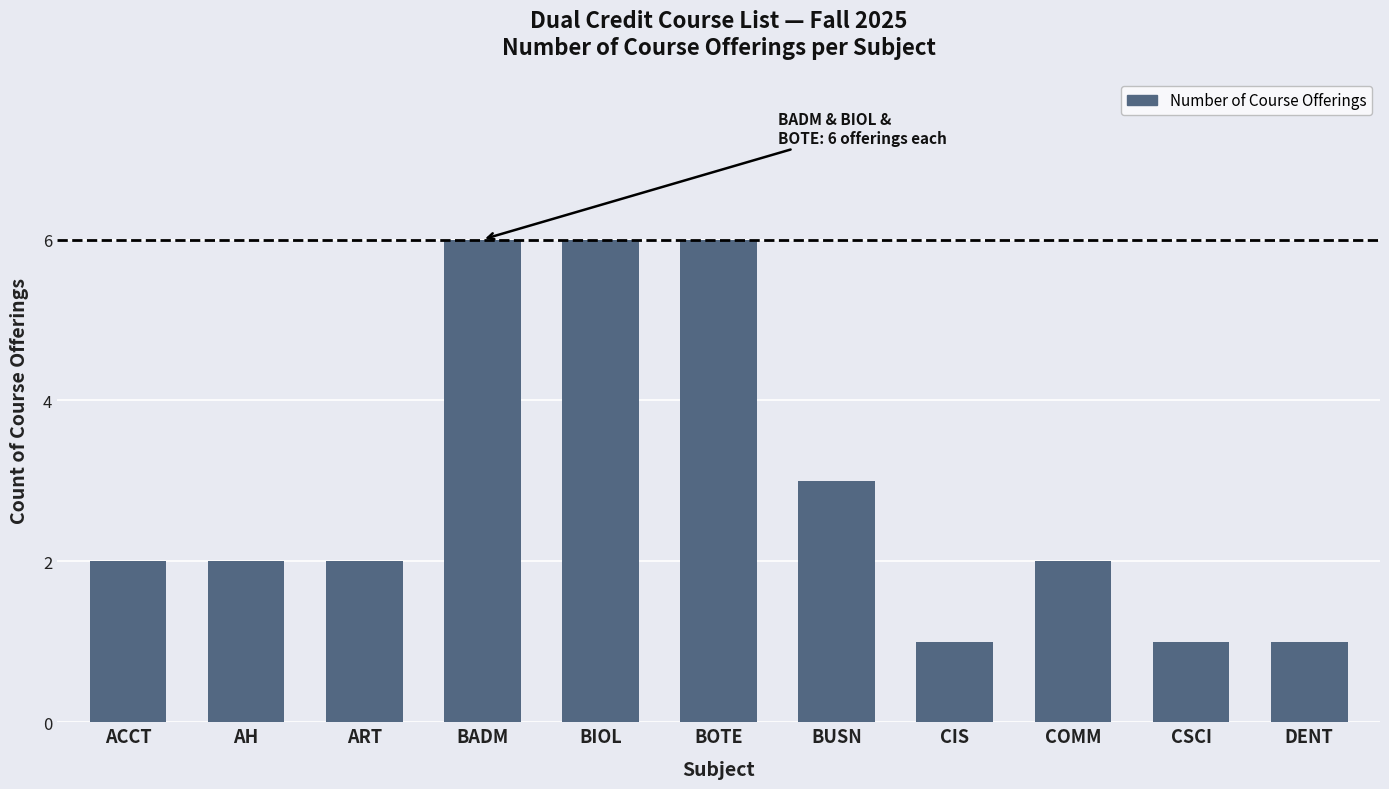

What is the difference between the maximum and minimum values?

5